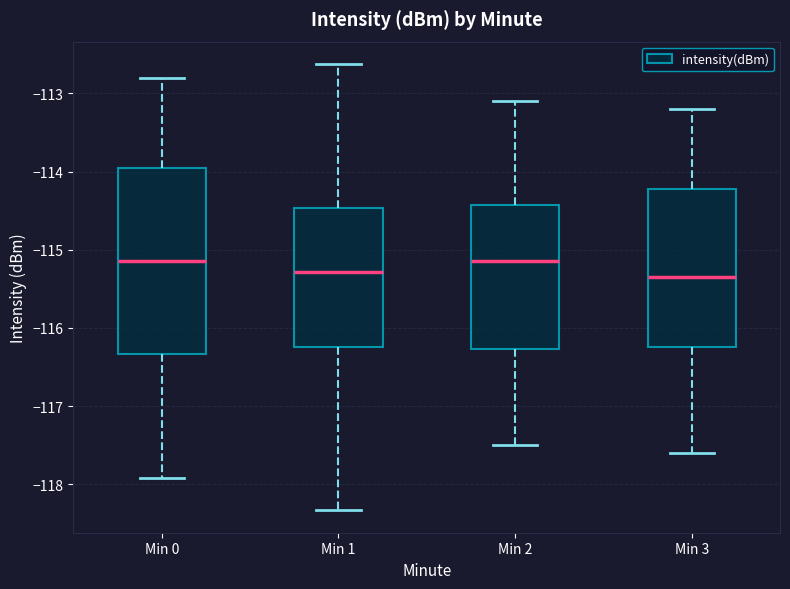

Which box is the tallest, from its lower edge to its upper edge?

Min 0